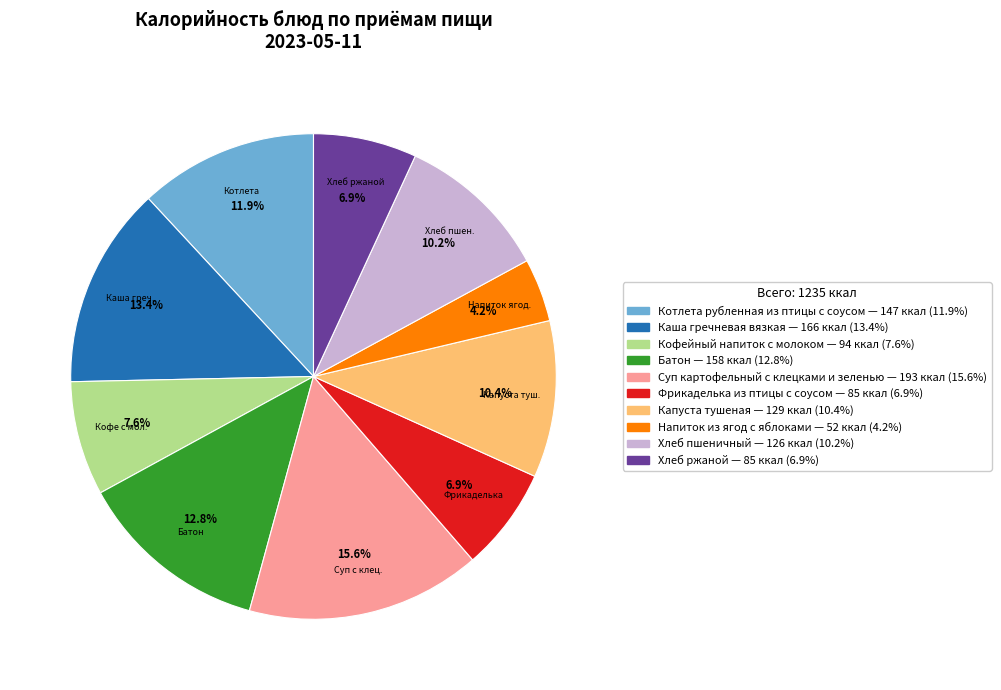

Count the number of slices in the pie.

10